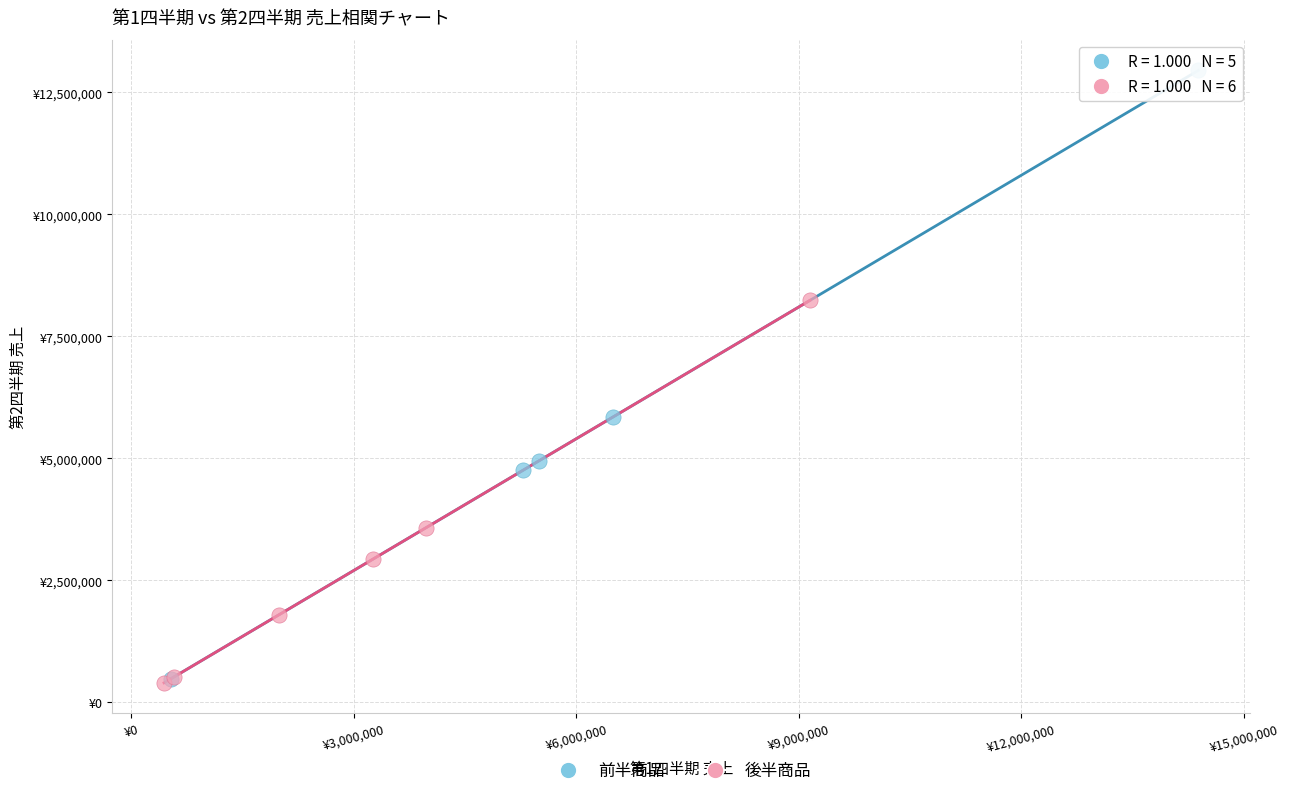

Which series has the widest spread of Y values?

前半商品